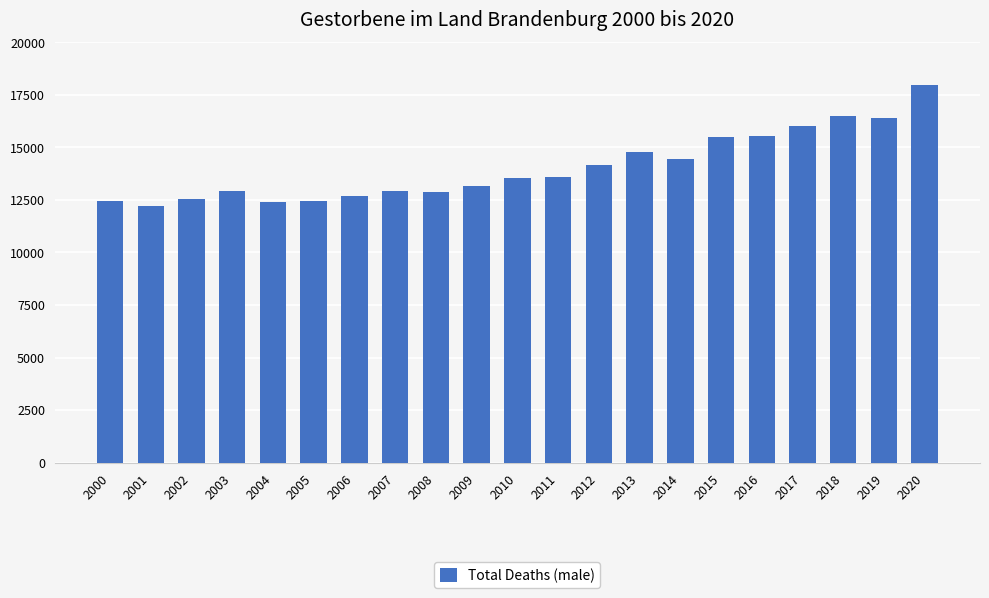

What is the greatest value displayed?

17987